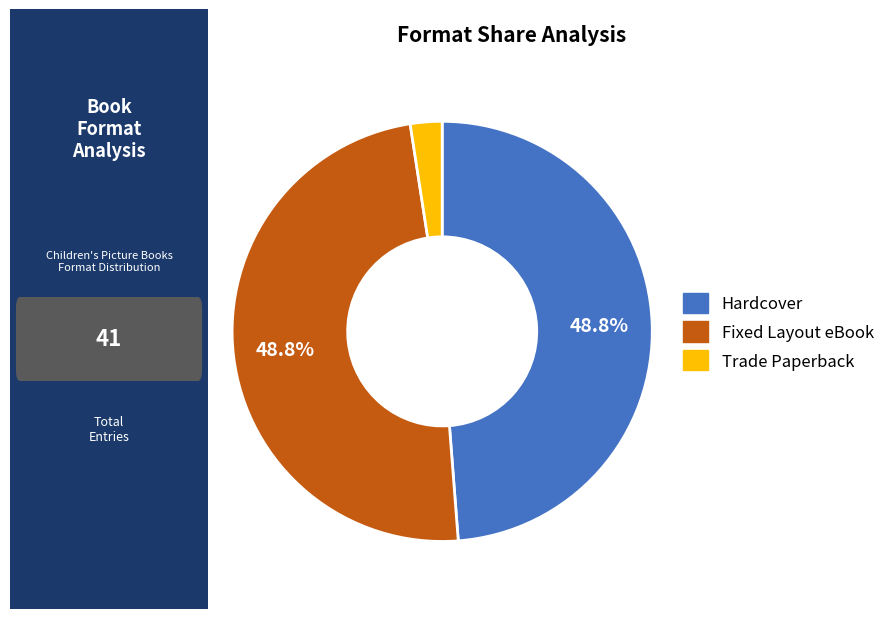

To the nearest percent, what is the average slice percentage?

33%